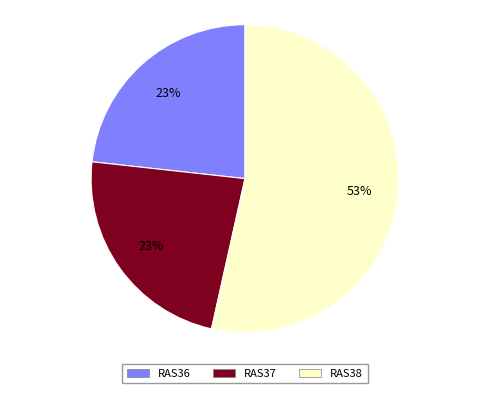

Which category has the biggest portion of the pie?

RAS38